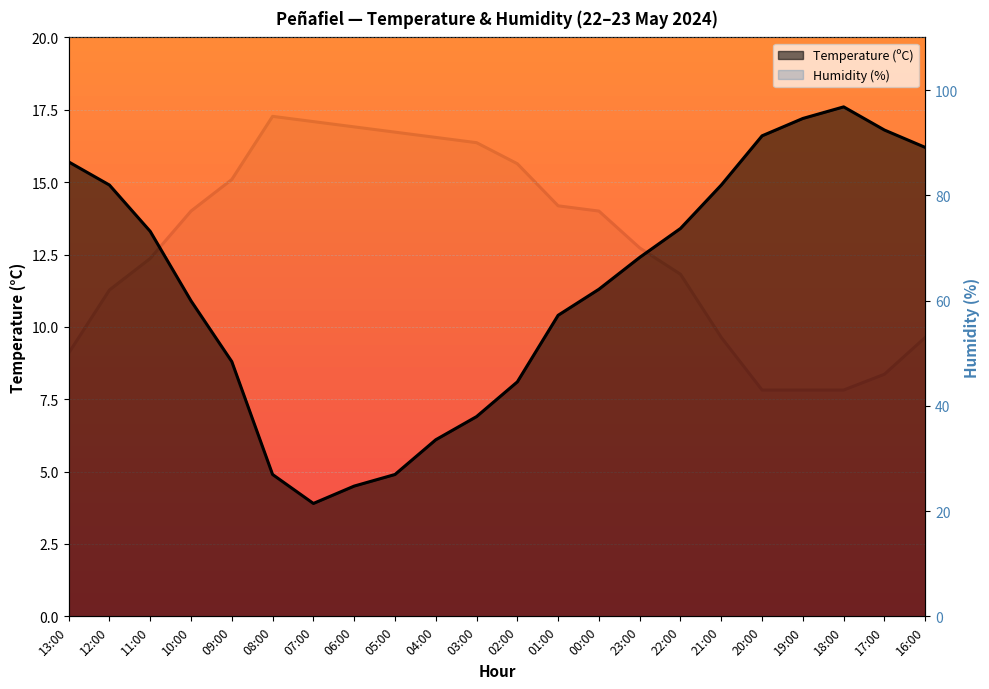

True or false: Temperature (ºC) has more than 2 interior local peaks.

False